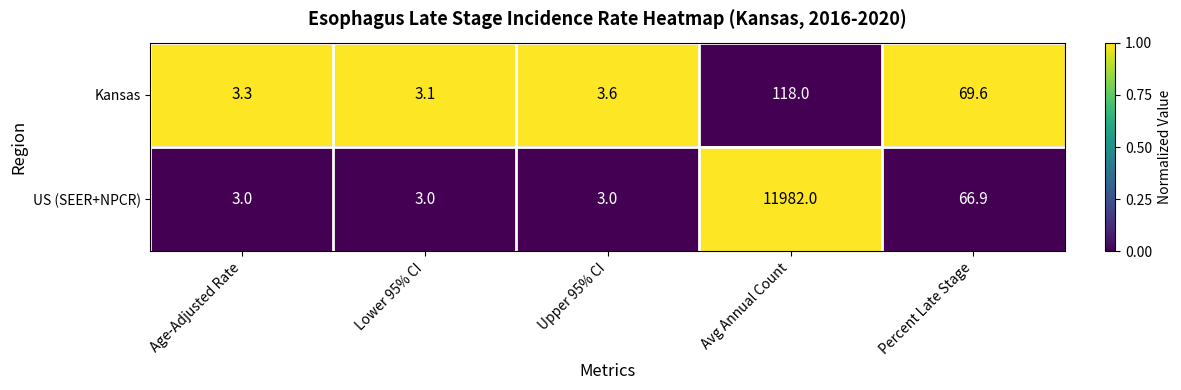

Which category has the lowest value in the Kansas series?

Lower 95% CI